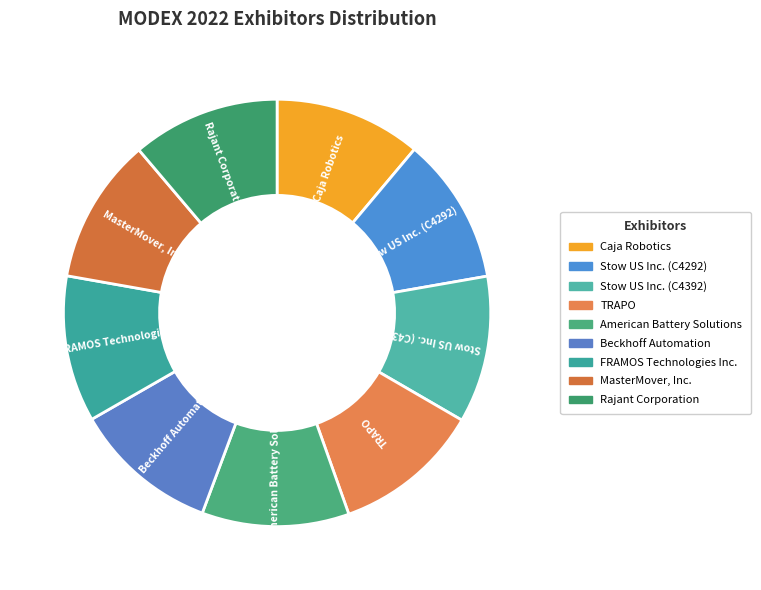

The FRAMOS Technologies Inc. slice represents 11% of the pie. True or false?

True